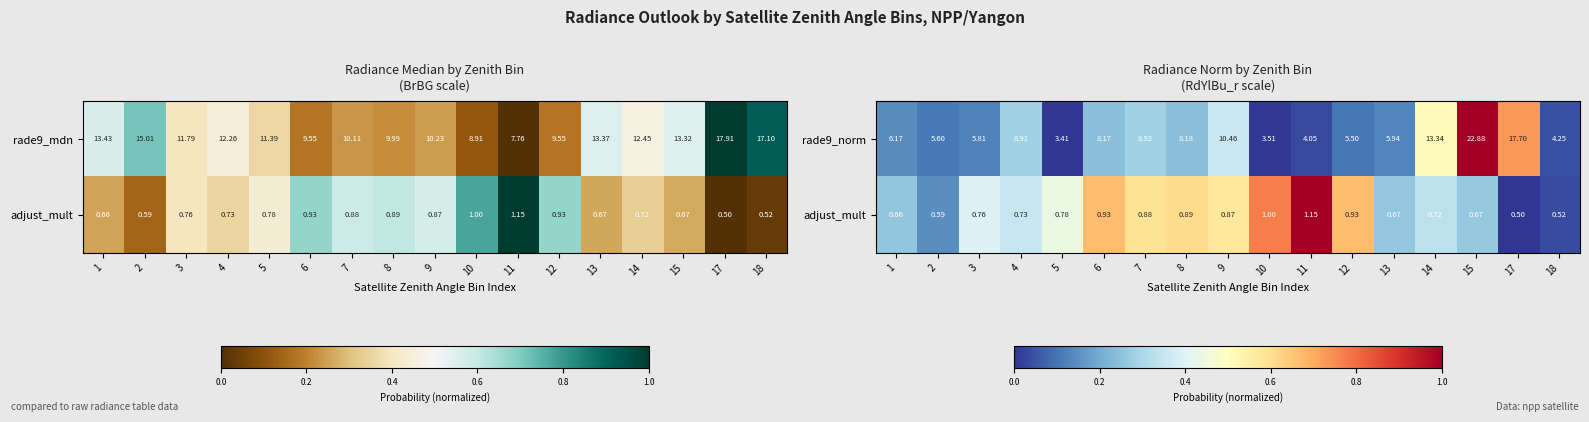

Which series has the widest spread of values?

rade9_norm